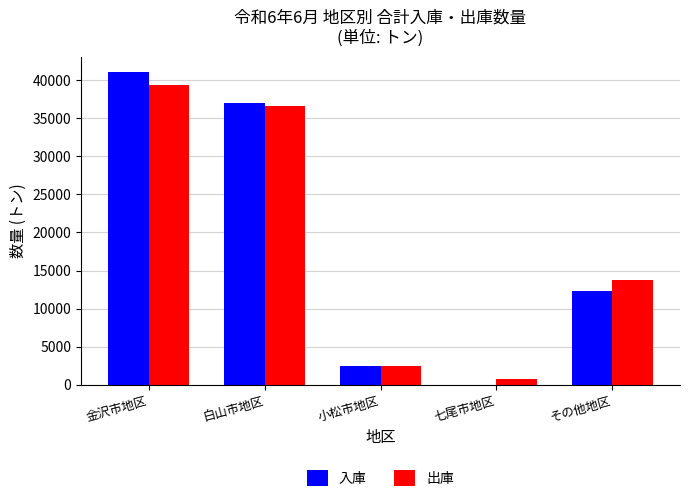

At which label does 入庫 first exceed 12293?

金沢市地区